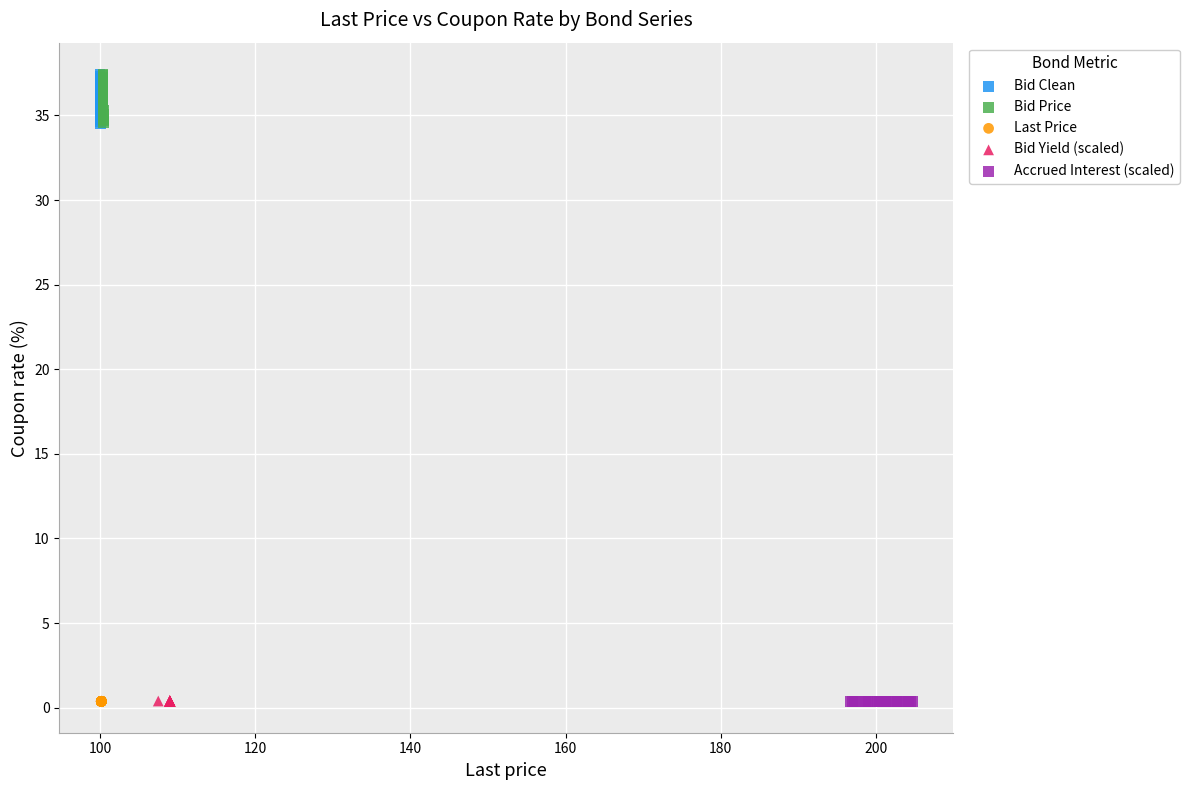

What are all the series names shown in the legend?

Bid Clean, Bid Price, Last Price, Bid Yield (scaled), Accrued Interest (scaled)